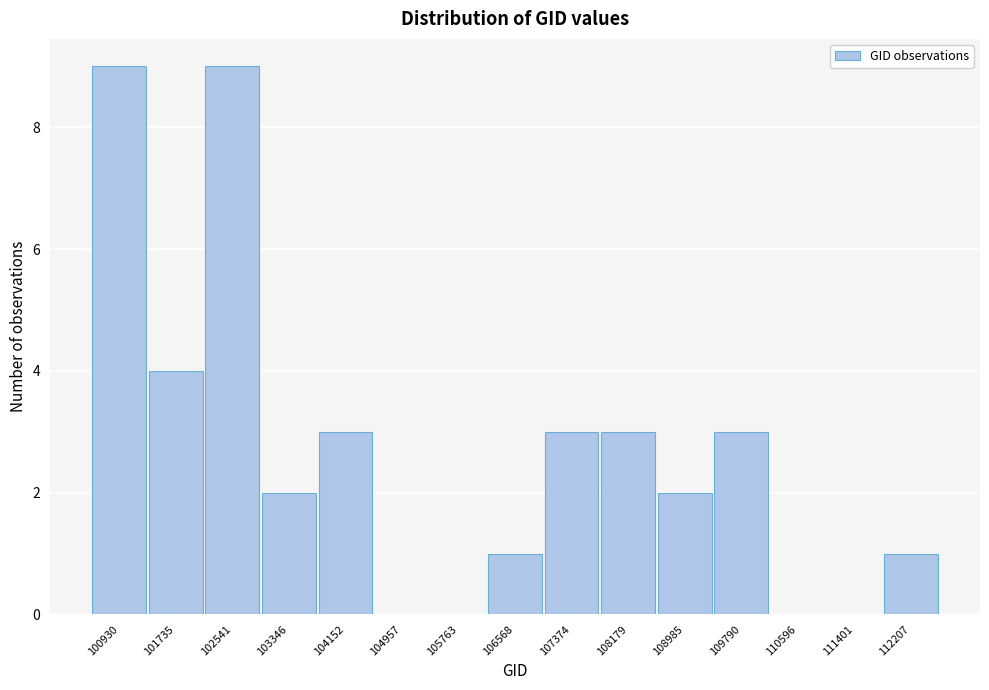

Reading right to left, list all the values displayed in this chart.

112207=1	111401=0	110596=0	109790=3	108985=2	108179=3	107374=3	106568=1	105763=0	104957=0	104152=3	103346=2	102541=9	101735=4	100930=9